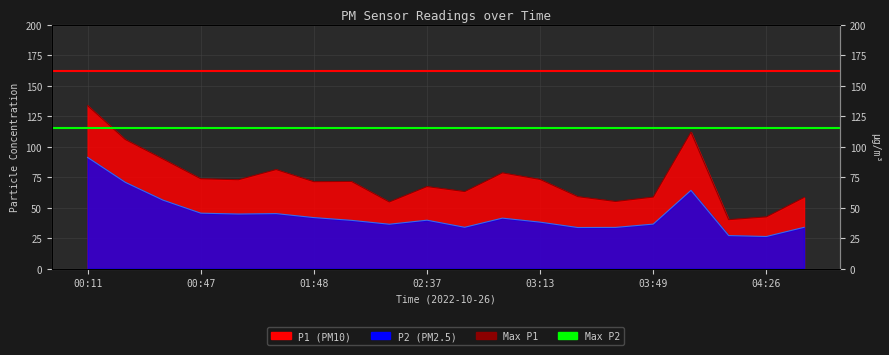

At which category is the sum across all series the highest?

00:11